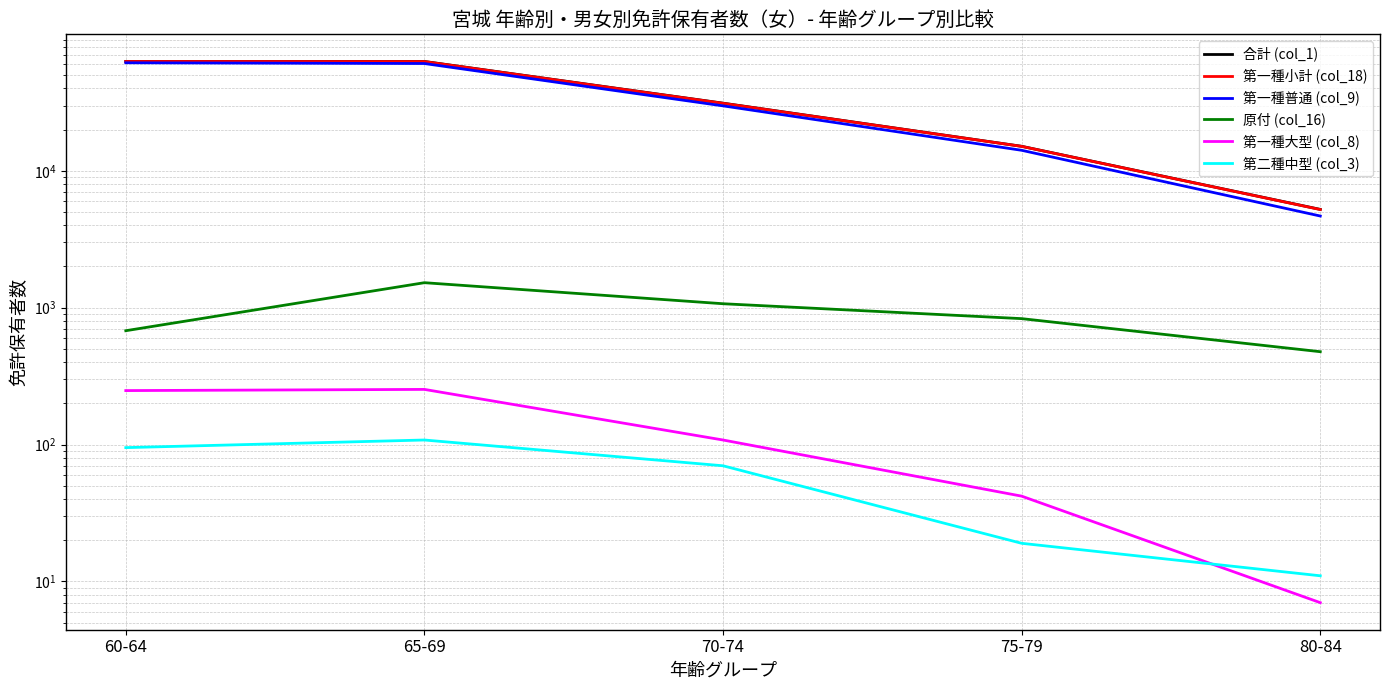

Reading left to right, extract all data points from this chart.

合計 (col_1): 63016	62958	31213	15106	5226
第一種小計 (col_18): 62909	62845	31139	15085	5214
第一種普通 (col_9): 61581	60804	29827	14126	4675
原付 (col_16): 679	1523	1069	832	477
第一種大型 (col_8): 248	253	108	42	7
第二種中型 (col_3): 95	108	70	19	11